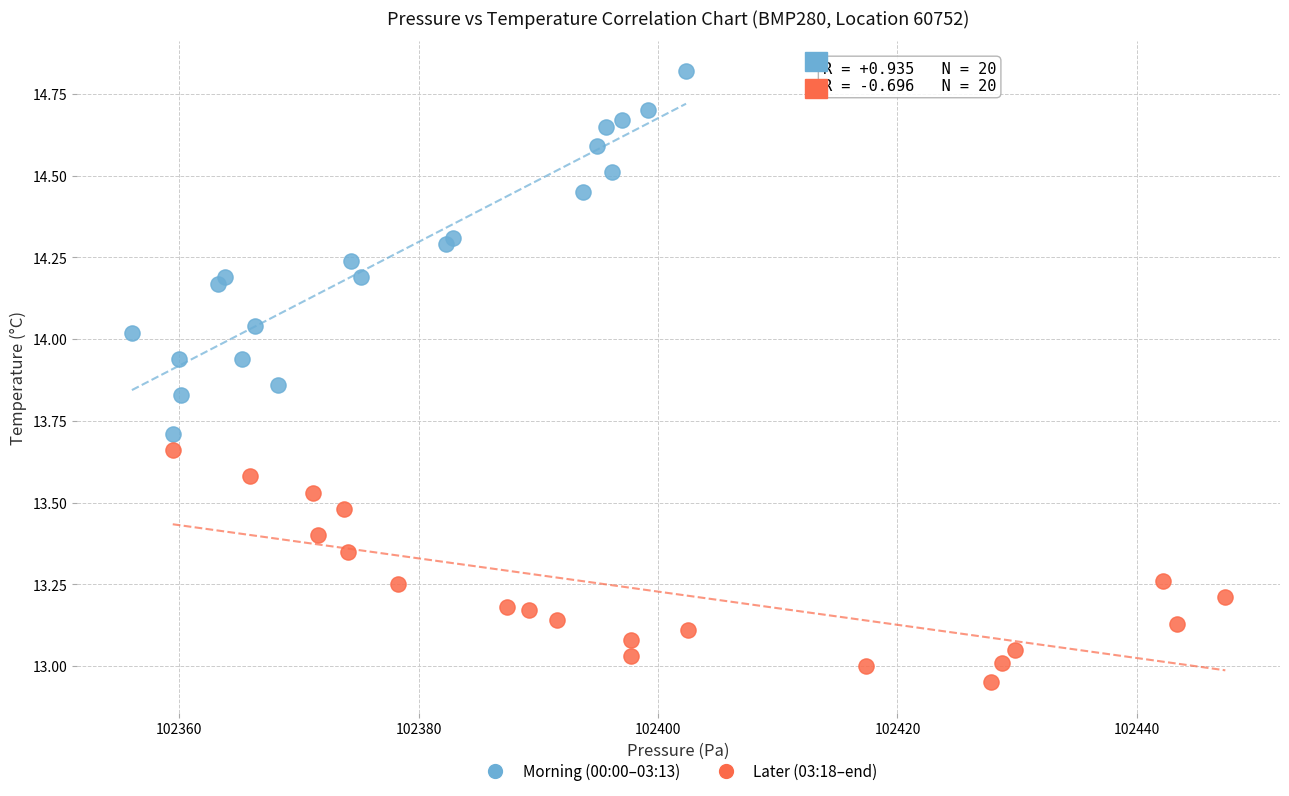

Which series has the largest Y range (max minus min)?

Morning (00:00–03:13)